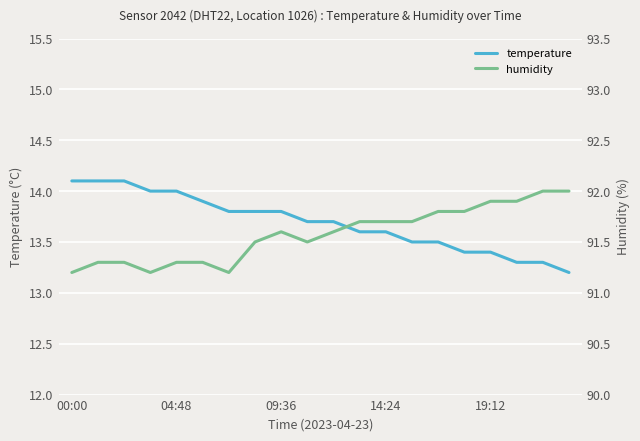

Rank the series by their average value, from lowest to highest.

temperature, humidity